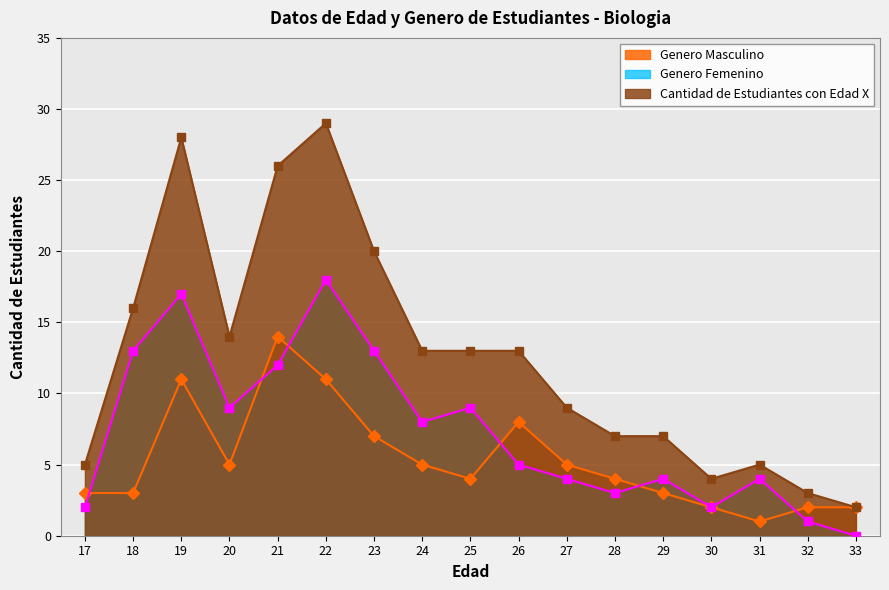

Does the chart display data point markers on the line(s)?

Yes